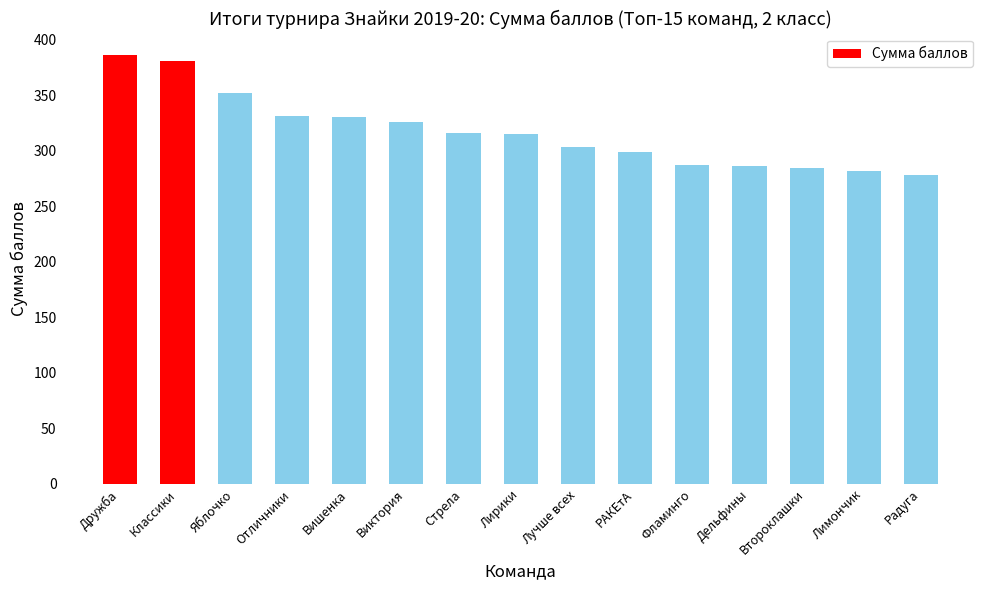

What is the average value?

317